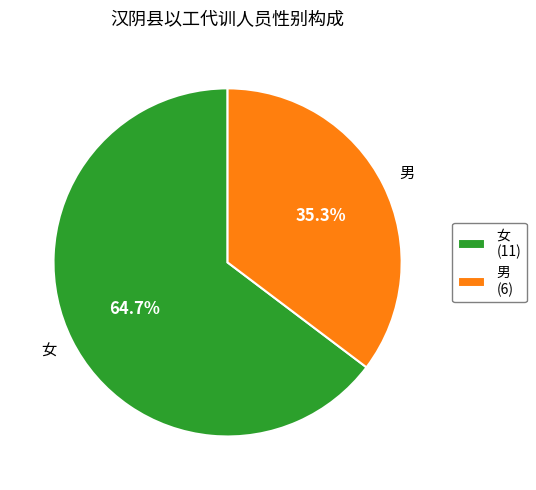

Is it true that 男 is 25% of the pie?

False